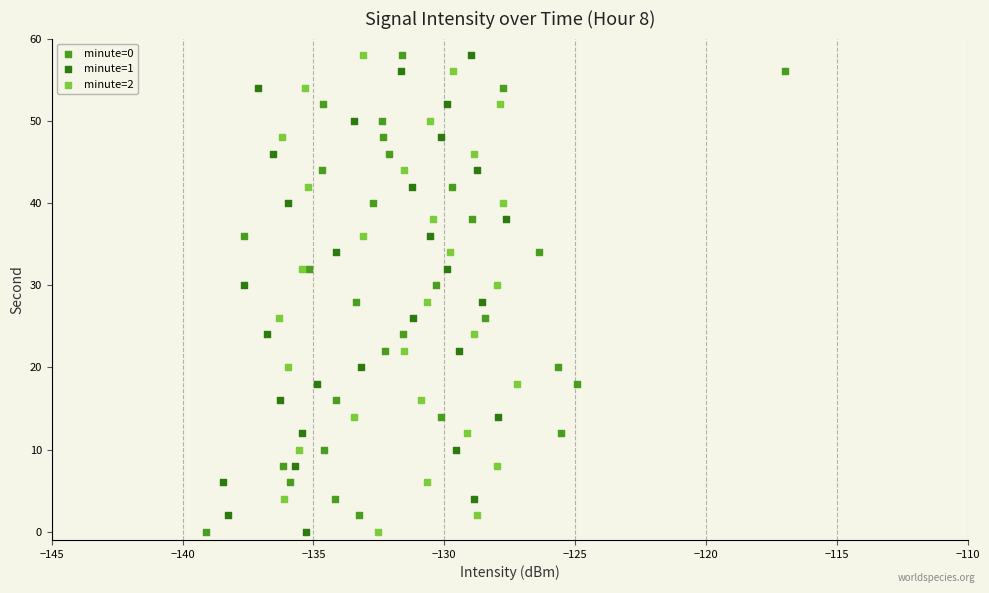

What are all the series names shown in the legend?

minute=0, minute=1, minute=2